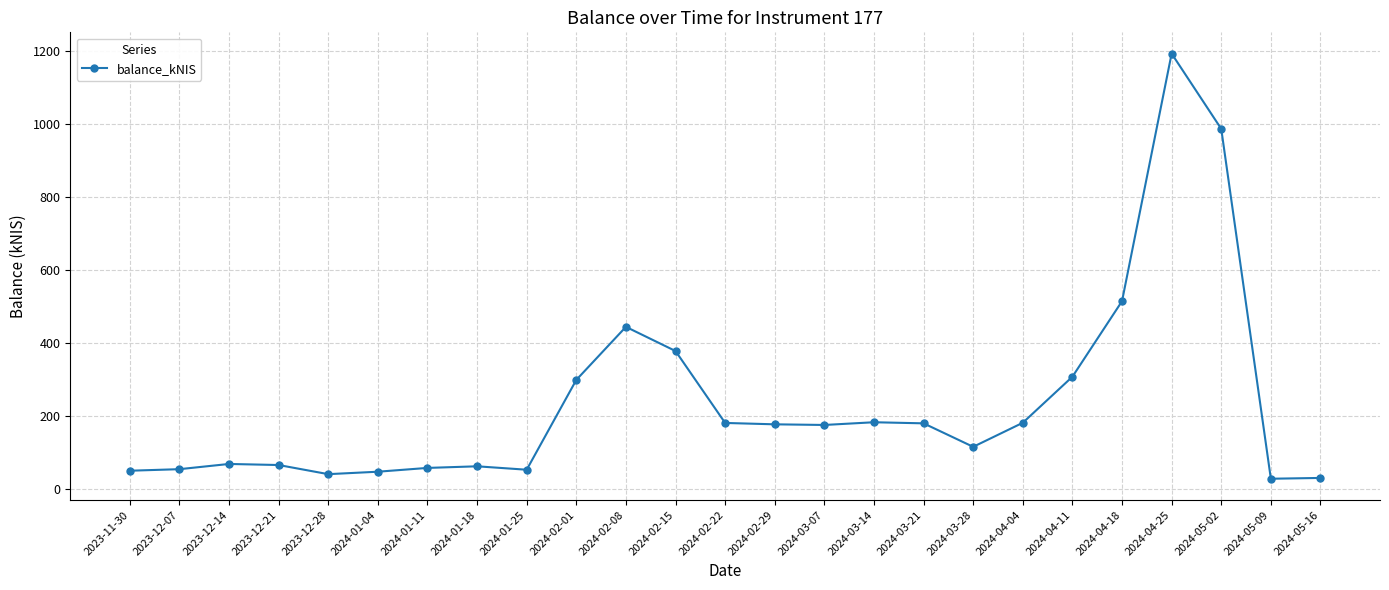

The chart shows a value of 68.3 at 2023-12-14. True or false?

True